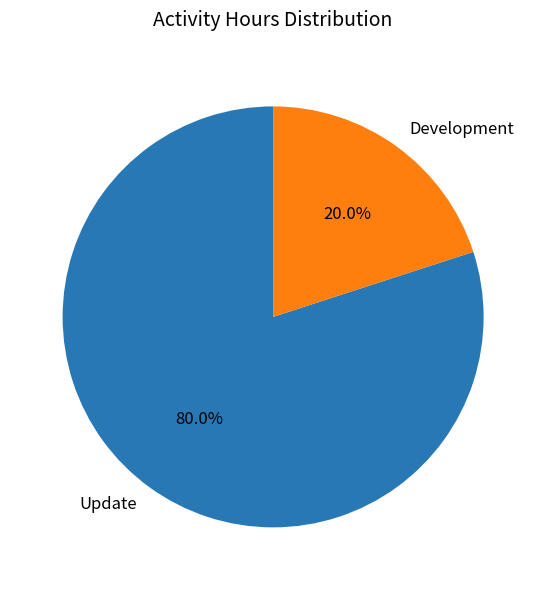

To the nearest percent, what percentage of the pie is Development?

20%